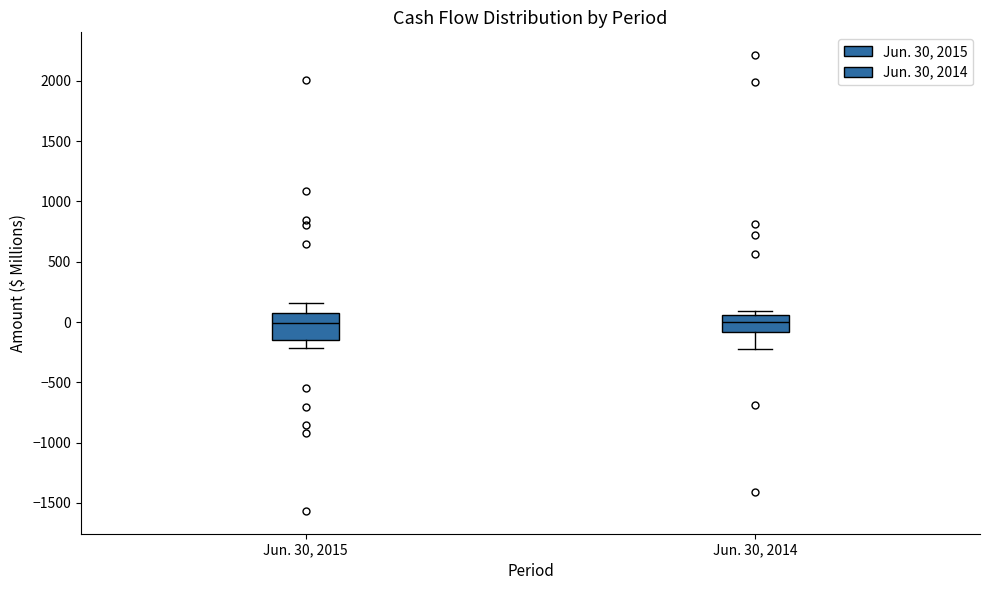

Comparing the boxes themselves (not the whiskers), which one is the tallest?

Jun. 30, 2015